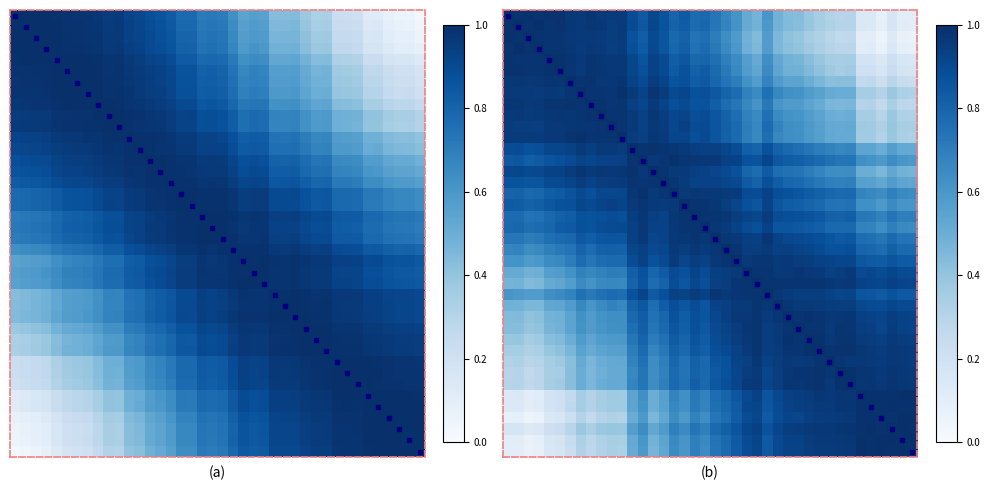

What is the smallest value displayed?

0.1